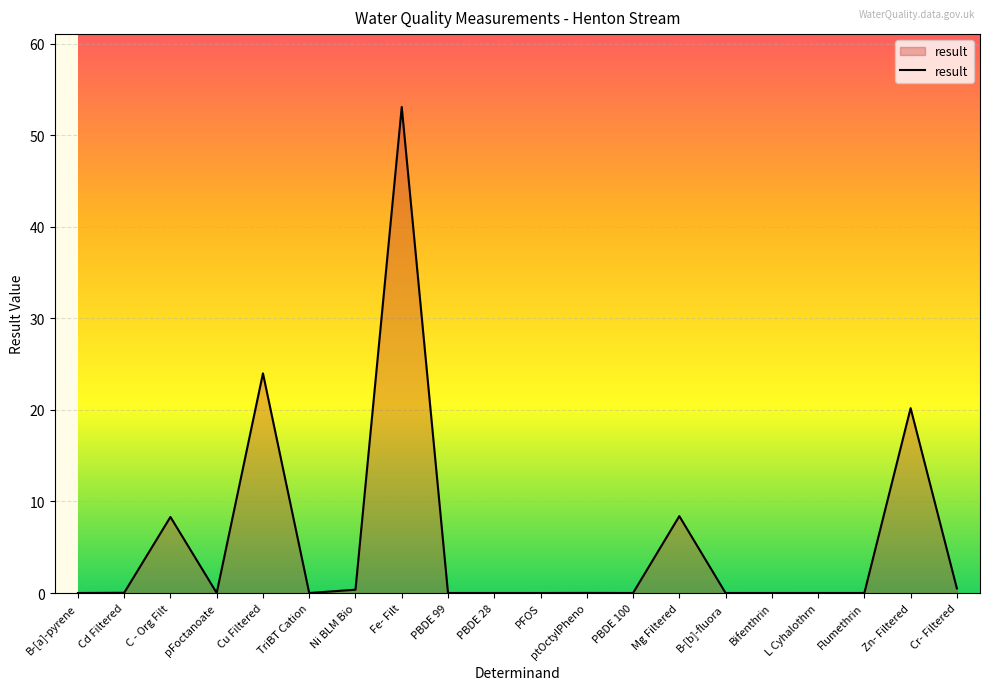

Which has a higher value, PFOS or C - Org Filt?

C - Org Filt